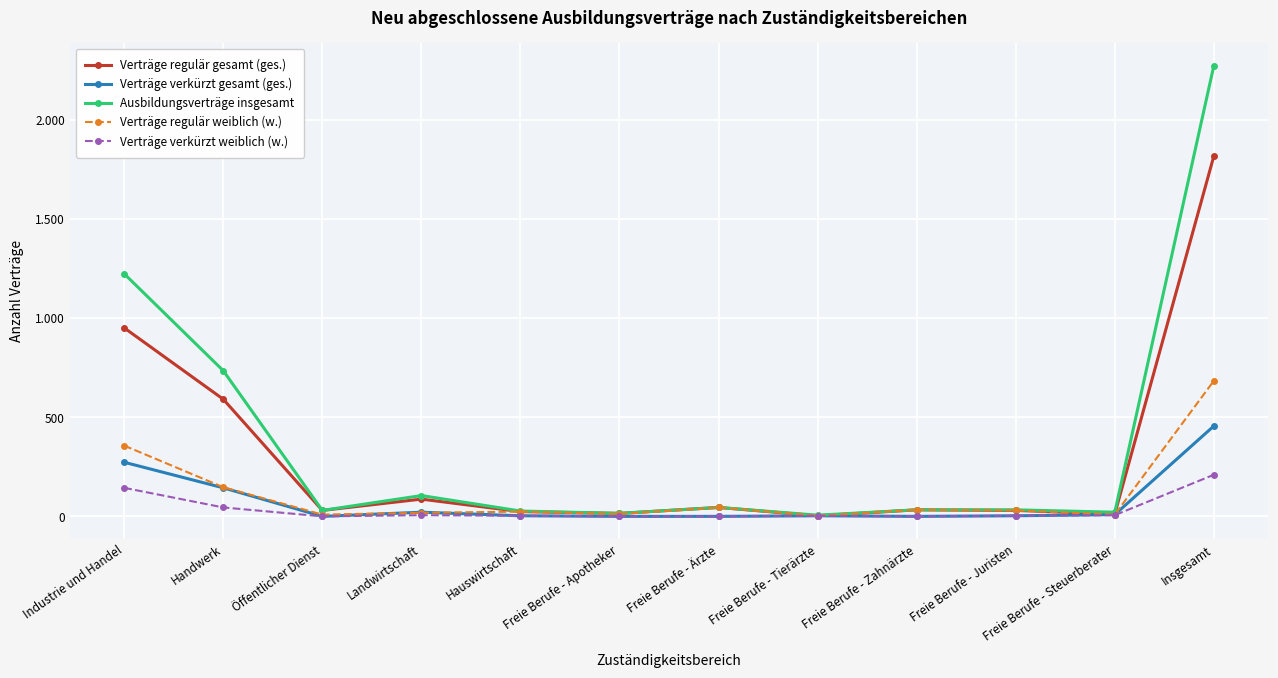

At which category is the sum across all series the highest?

Insgesamt